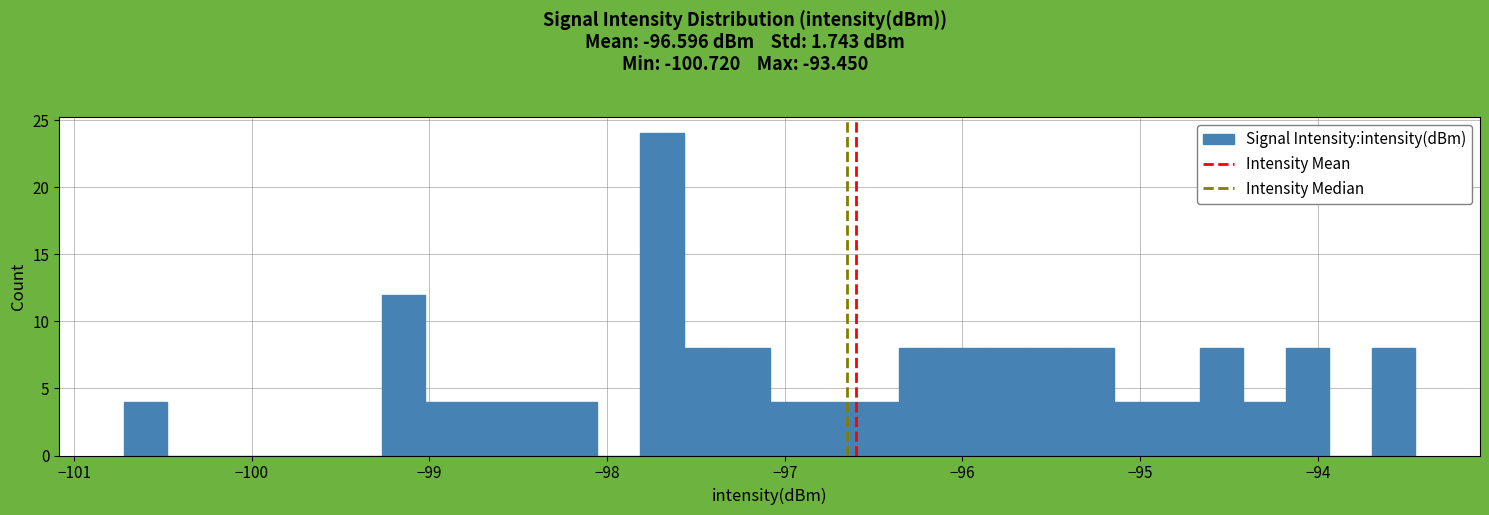

Around what value on the x-axis is the tallest bar? Give the approximate position of its centre, as read against the axis.

-97.7